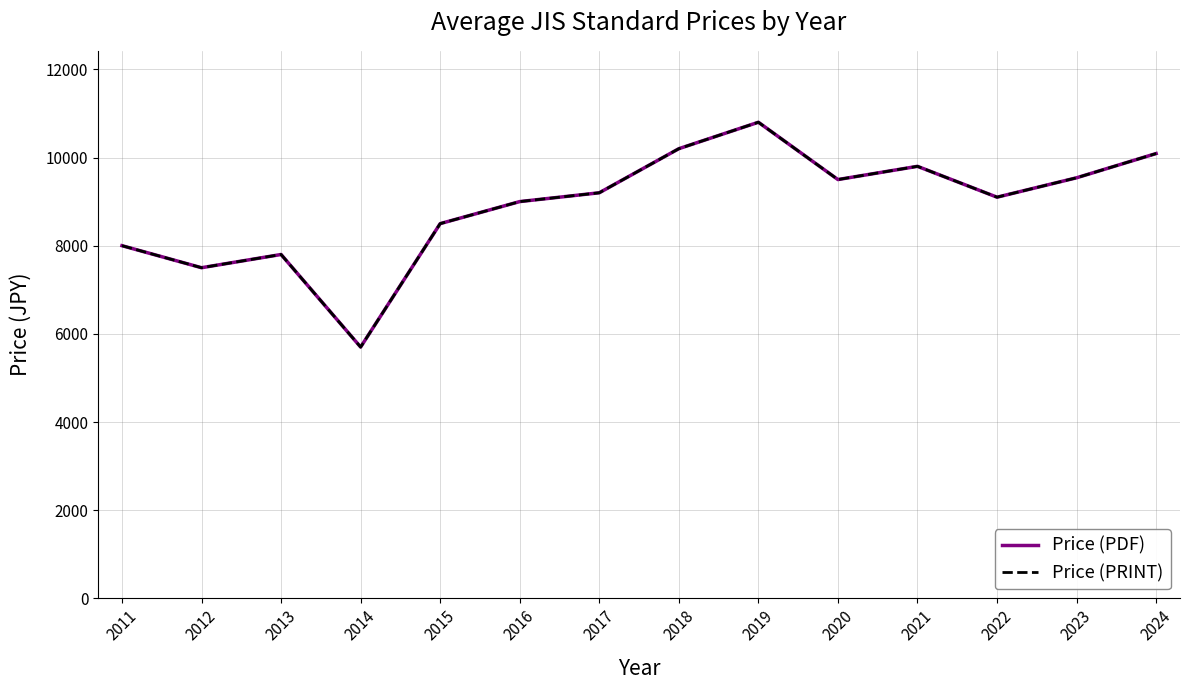

Reading left to right, what are all the values shown in this chart?

Price (PDF): 8000	7500	7800	5700	8500	9000	9200	10200	10800	9500	9800	9100	9540	10090
Price (PRINT): 8000	7500	7800	5700	8500	9000	9200	10200	10800	9500	9800	9100	9540	10090